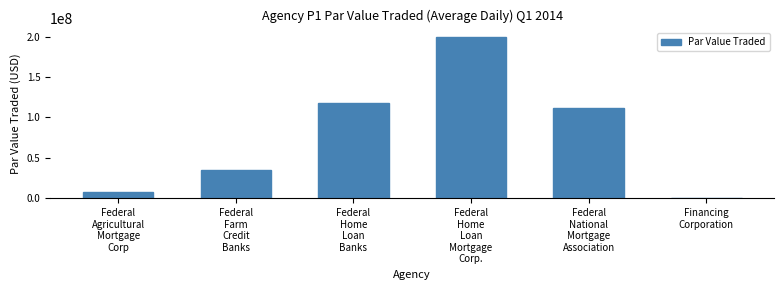

What is the maximum value shown in the chart?

199820655.7